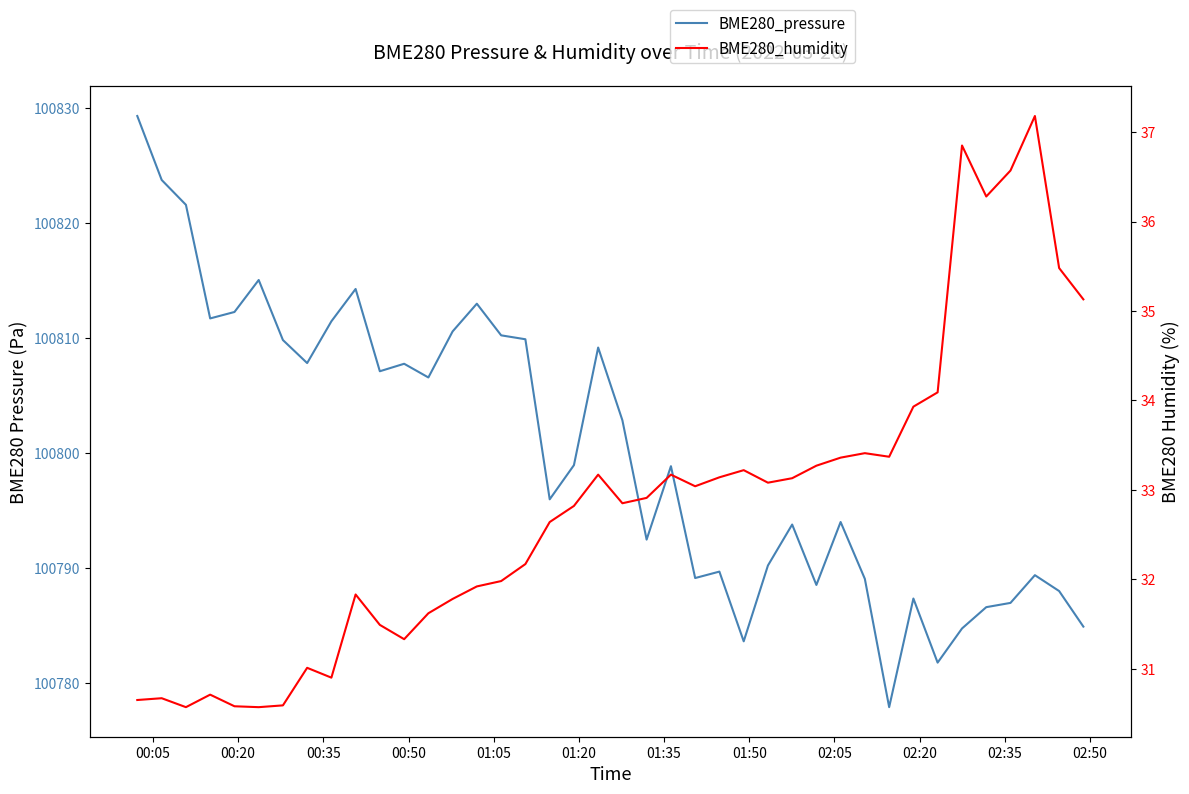

Rank the series by their maximum value, from lowest to highest.

BME280_humidity, BME280_pressure